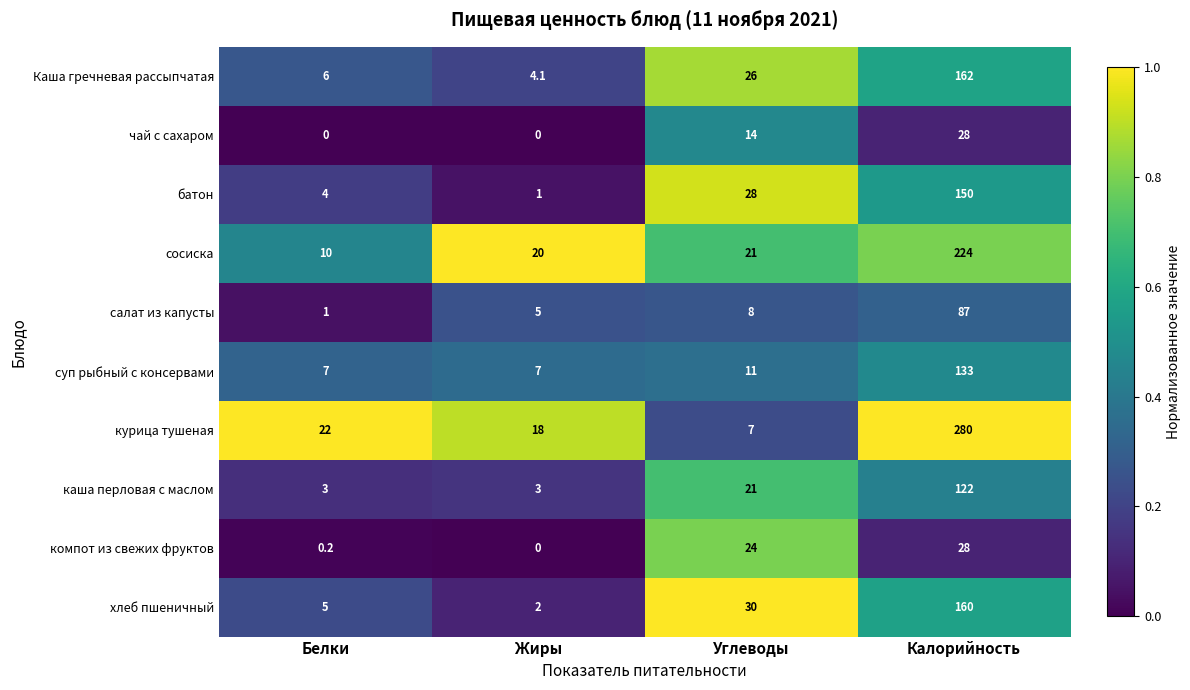

Rank the categories by Каша гречневая рассыпчатая value from highest to lowest.

Калорийность, Углеводы, Белки, Жиры